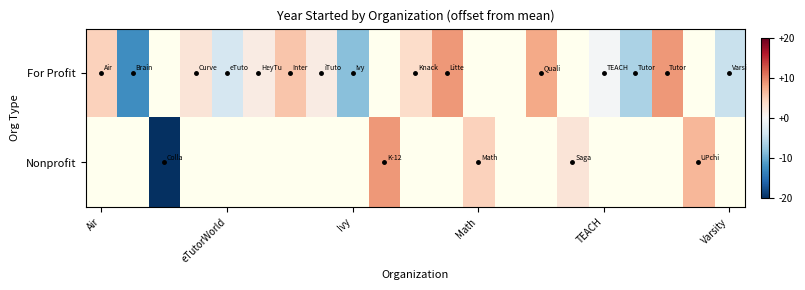

Rank the series by their average value, from highest to lowest.

For Profit, Nonprofit